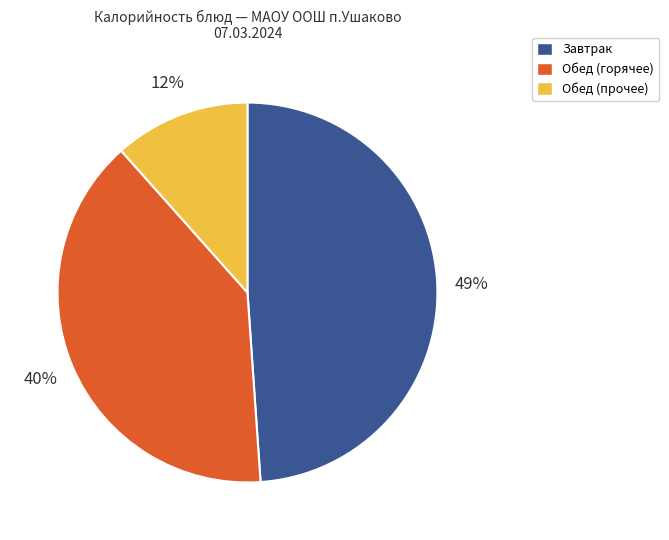

Combined, do Завтрак and Обед (горячее) account for over 50%?

Yes